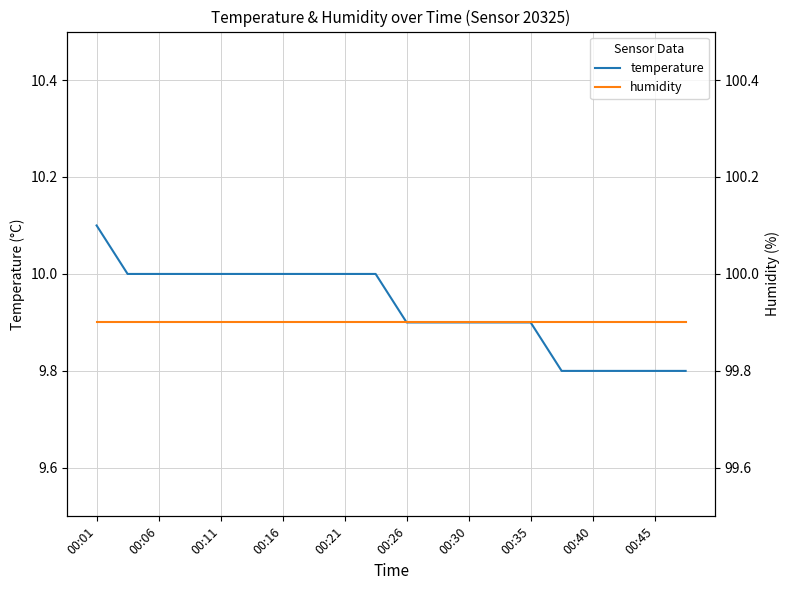

How many lines are shown in the chart?

2